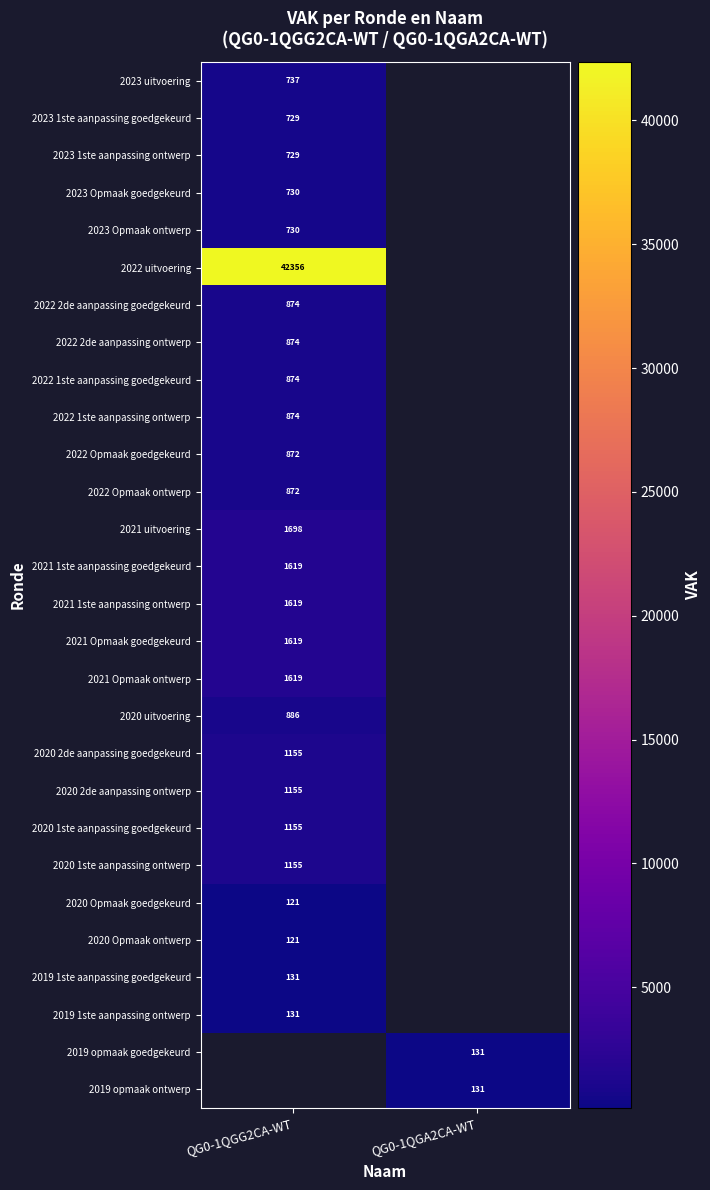

True or false: 2022 2de aanpassing goedgekeurd has a value of 874 at QG0-1QGG2CA-WT.

True